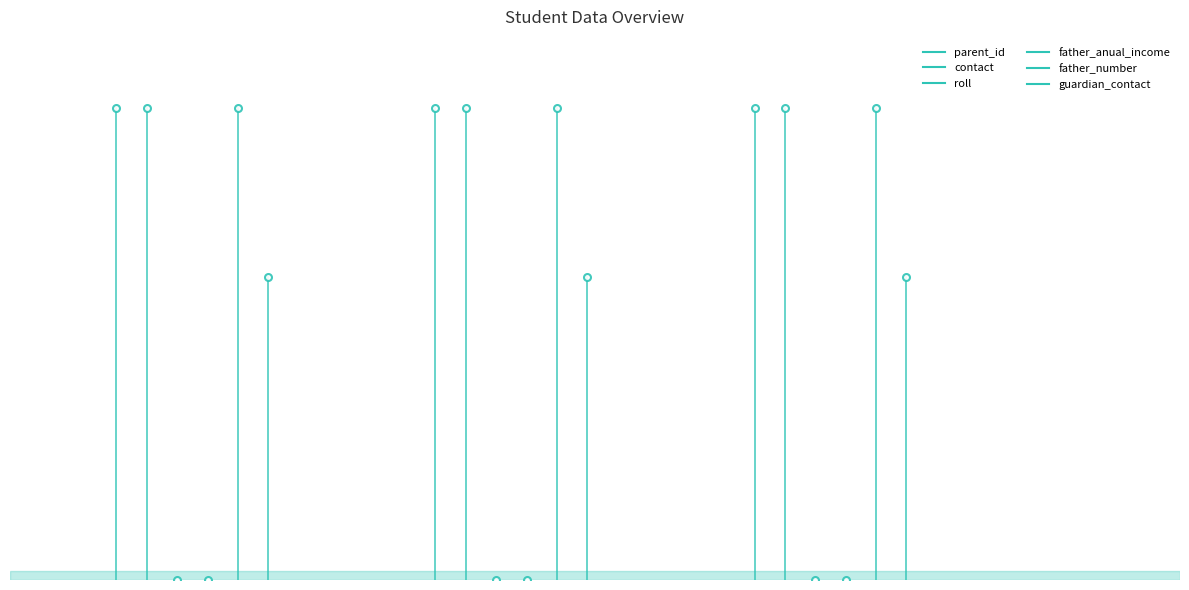

What are all the series names shown in the legend?

parent_id, contact, roll, father_anual_income, father_number, guardian_contact